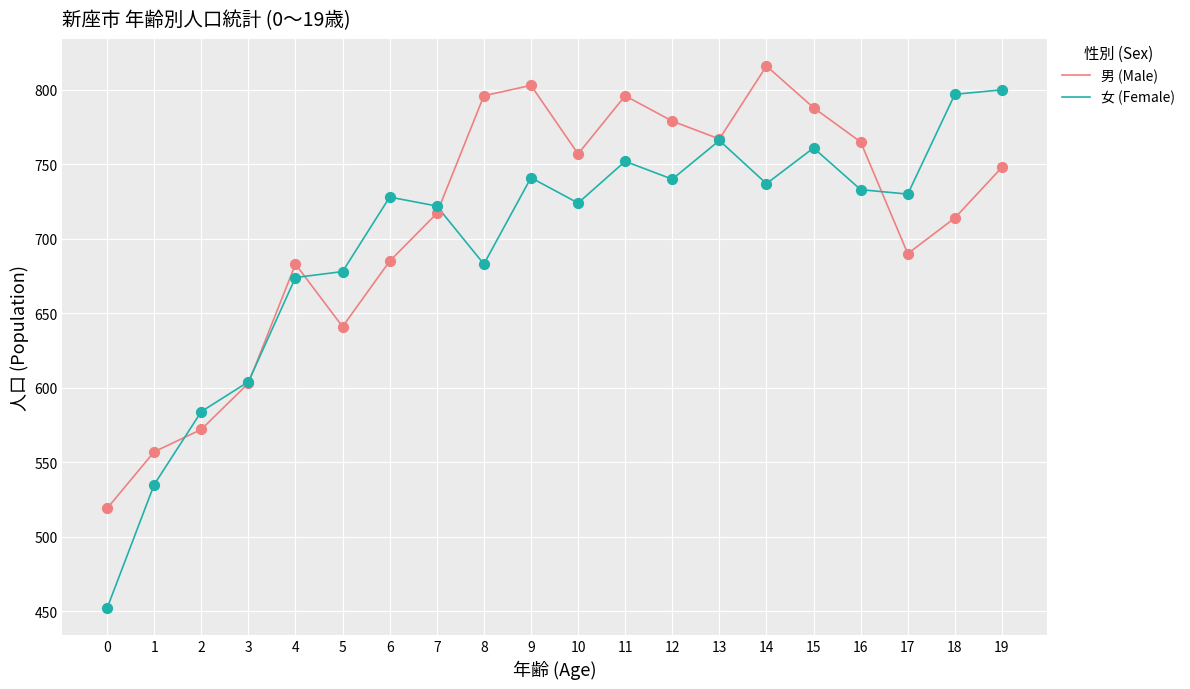

At how many categories does at least one series exceed 686?

14